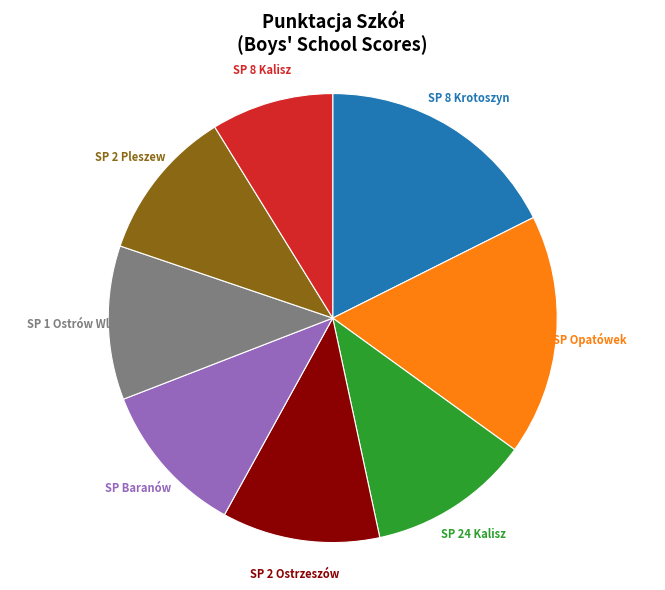

Does SP 2 Ostrzeszów represent more than half of the total?

No